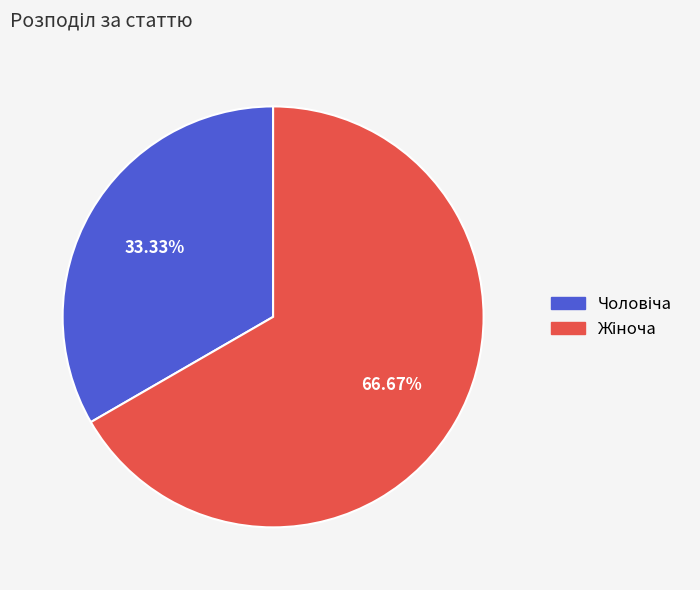

Does any single category account for the majority?

Yes